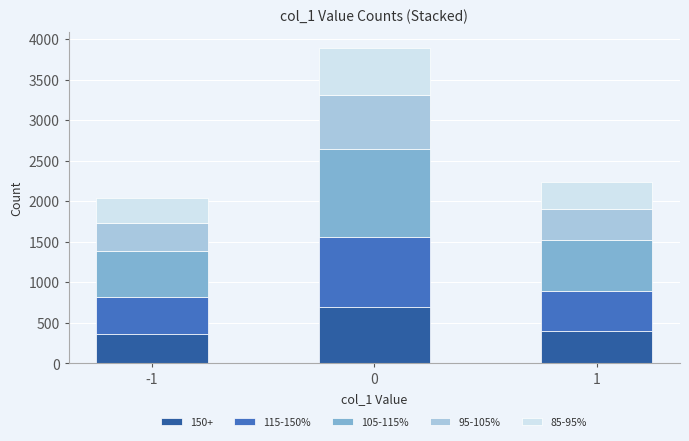

What is the total value across all series at -1?

2042